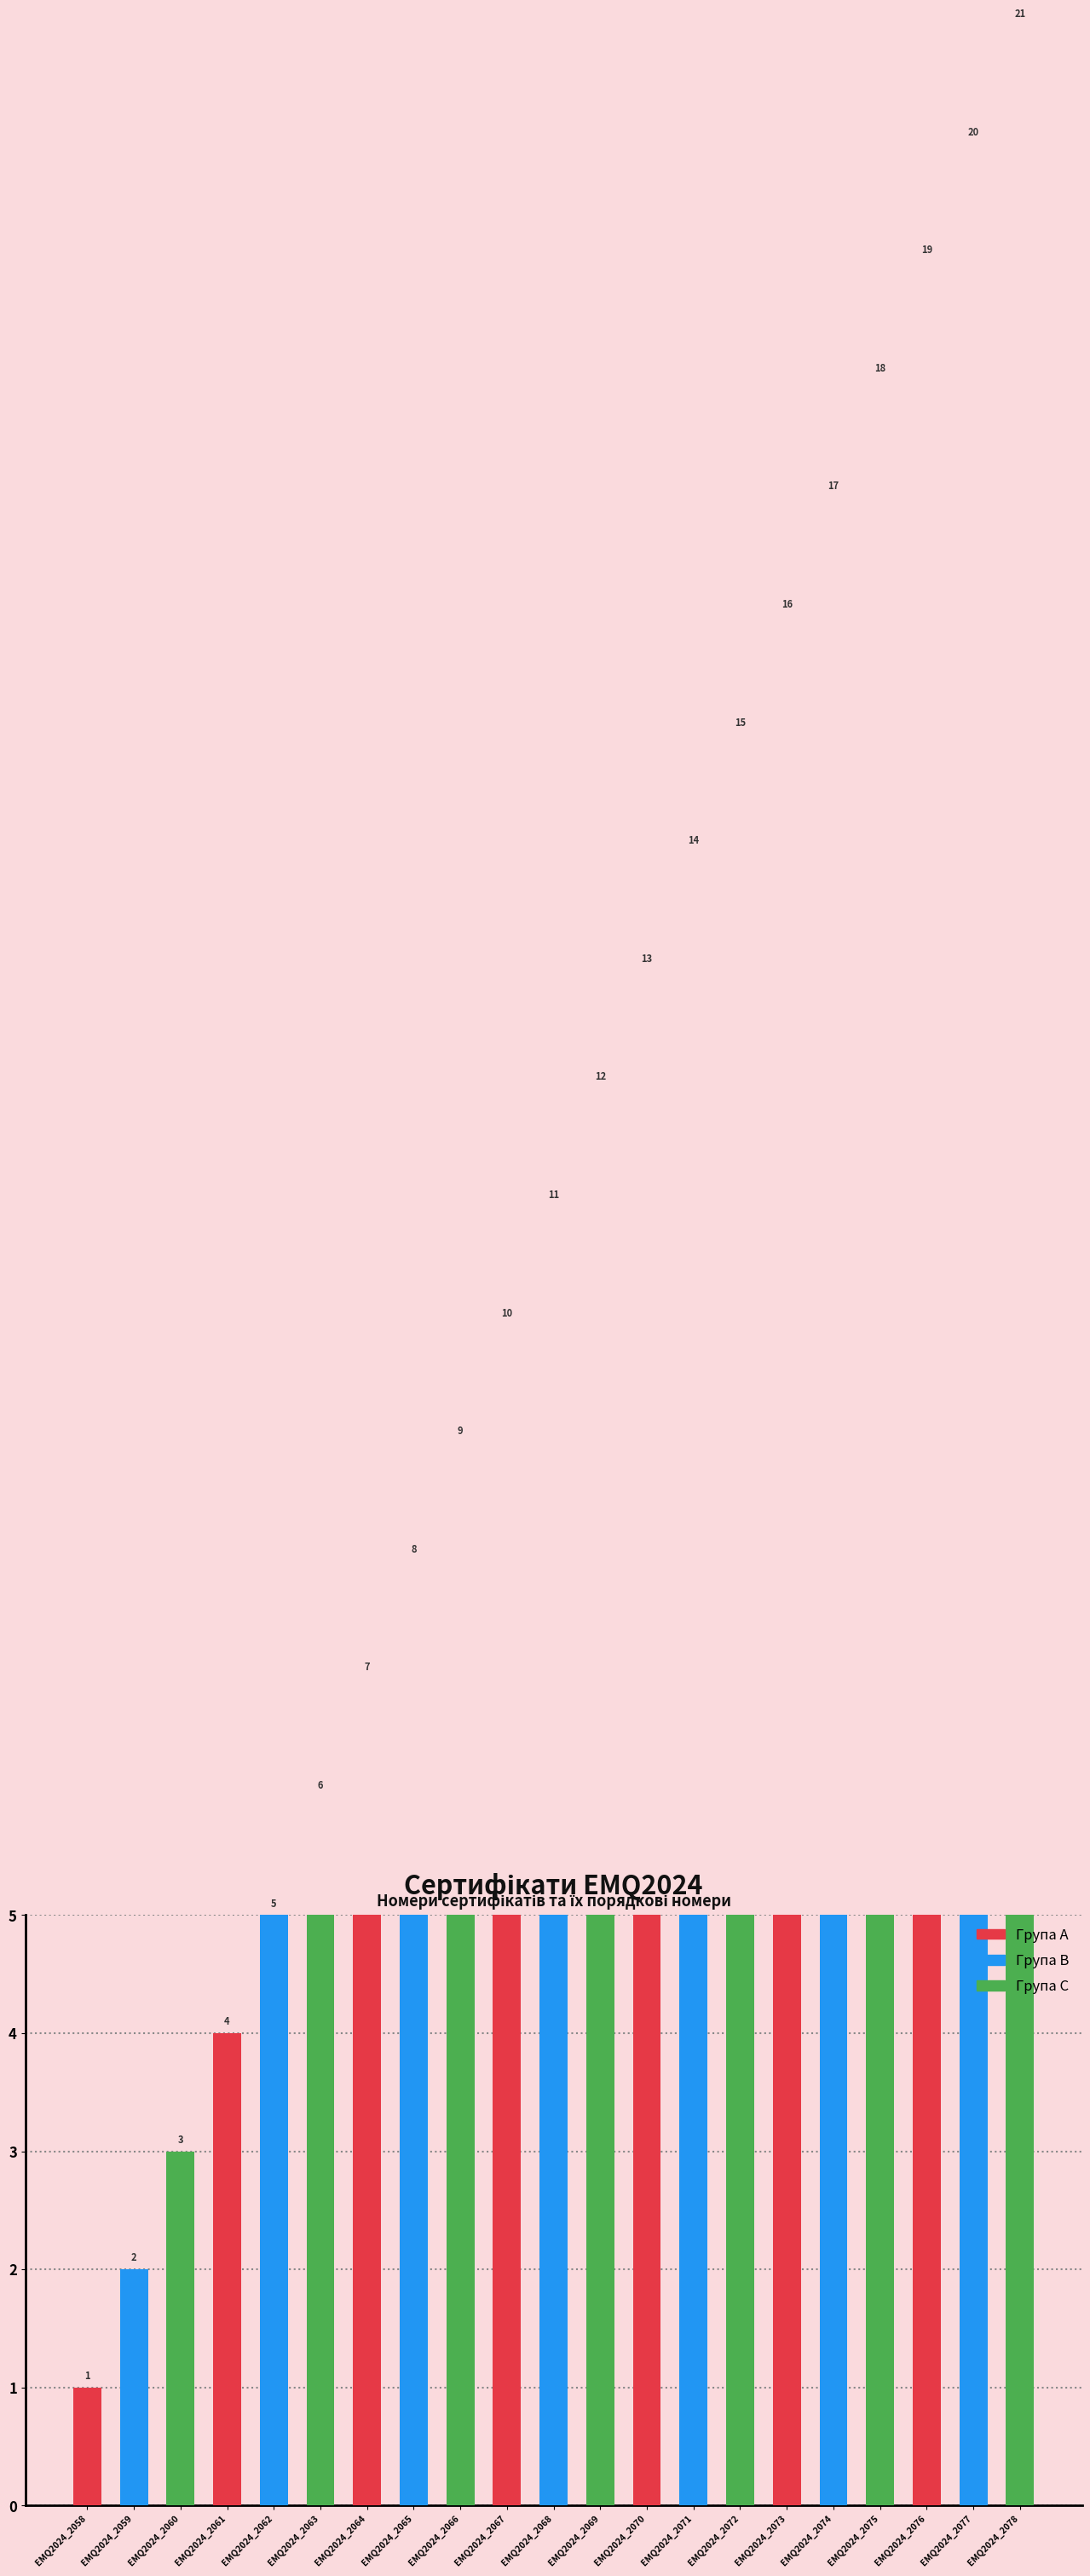

Does the chart contain any negative values?

No